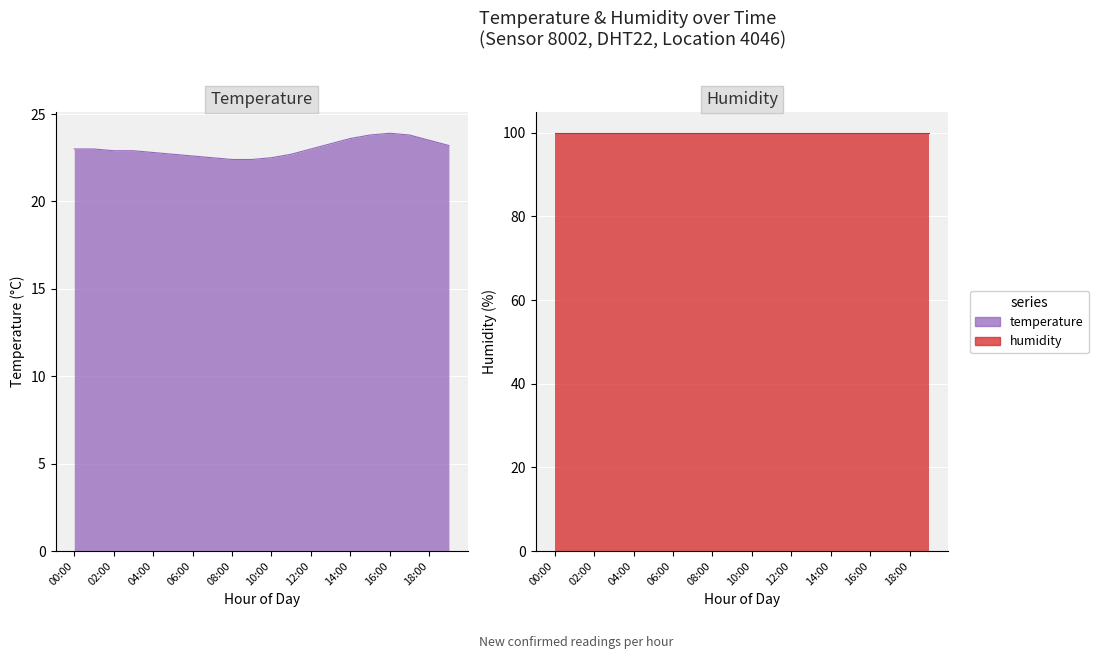

Which has a higher value, 04:00 or 03:00?

03:00